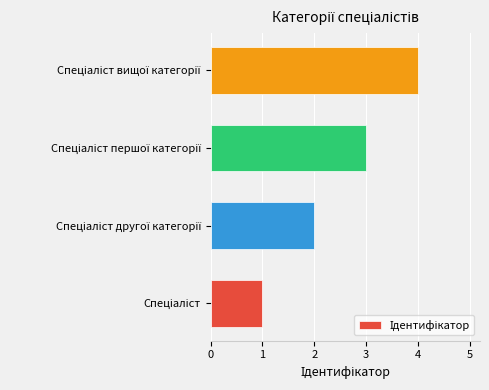

What is the sum of all values?

10